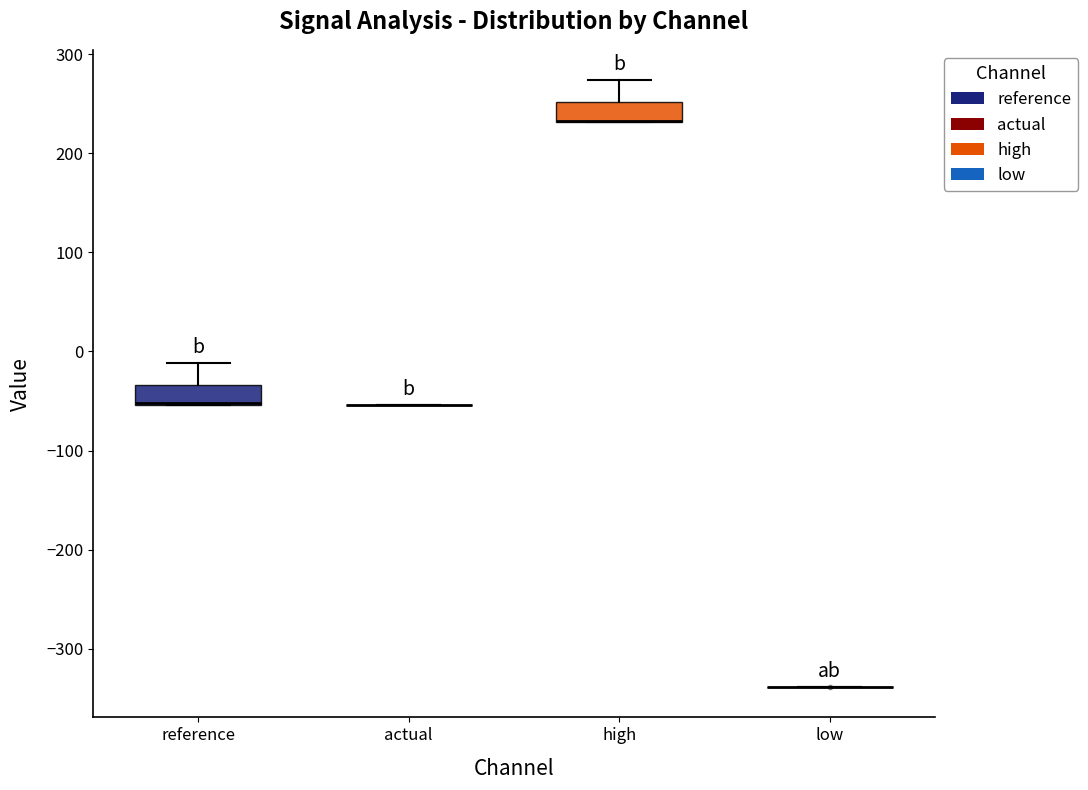

Reading left to right, transcribe this box plot: for each box, give where its median line is, the range the box spans, and where its two whiskers end, as read against the y-axis. The values are not printed on the chart, so give them approximately, as read against the axis.

reference: median -50 (drawn on the box's lower edge), box -50 to -30, whiskers -50 to -10
actual: box collapsed to a line at -50, whiskers -50 to -50
high: median 230 (drawn on the box's lower edge), box 230 to 250, whiskers 230 to 270
low: box collapsed to a line at -340, whiskers -340 to -340